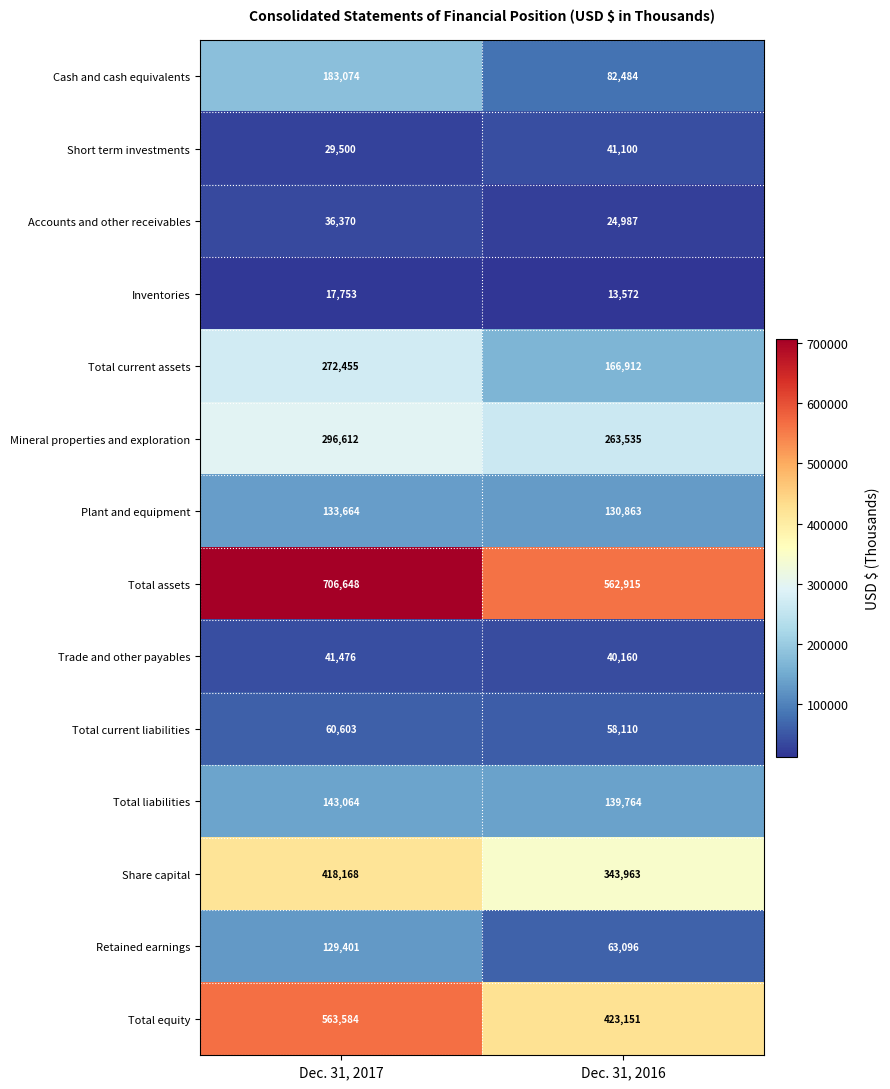

What value does the Inventories series have at Dec. 31, 2017, to the nearest 50?

17750